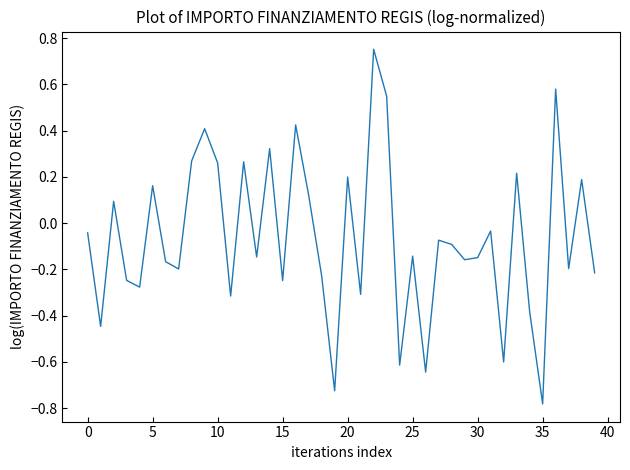

What is the difference between the maximum and minimum values?

1.5